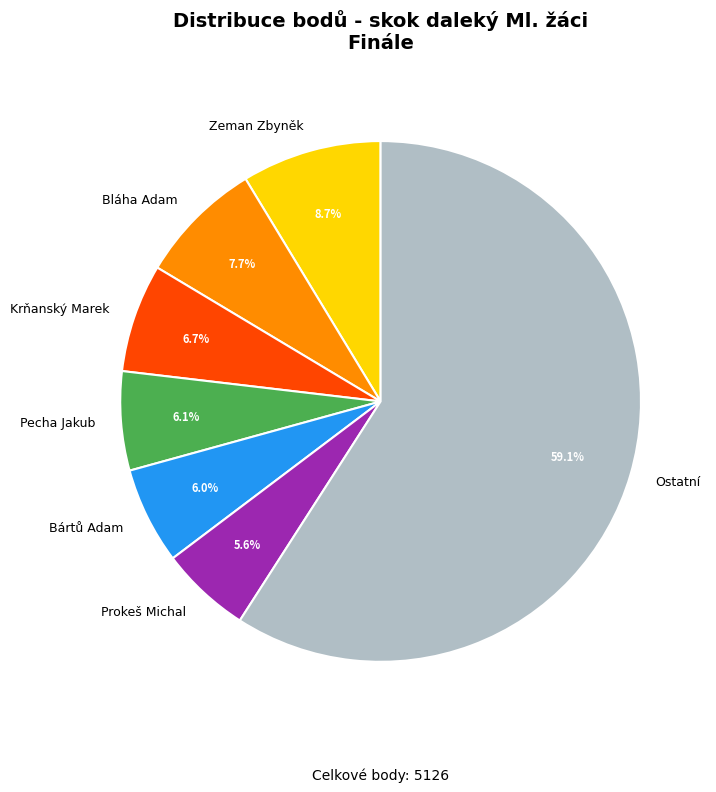

Is there any slice that represents more than half of the pie?

Yes